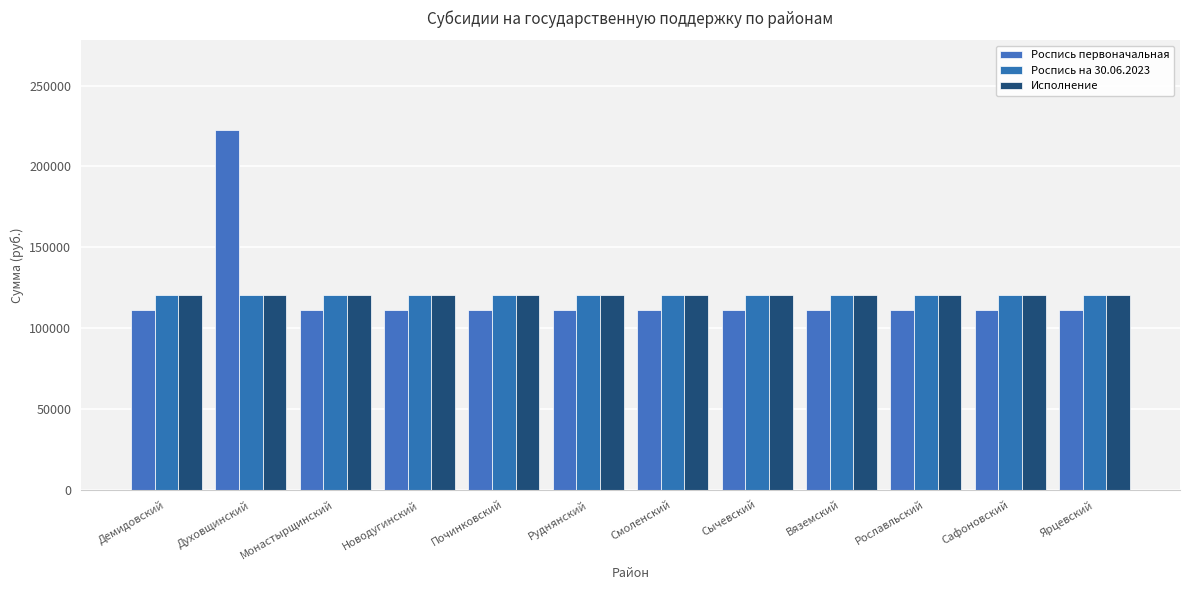

Where is Роспись на 30.06.2023 nearest to the value 120482?

Руднянский